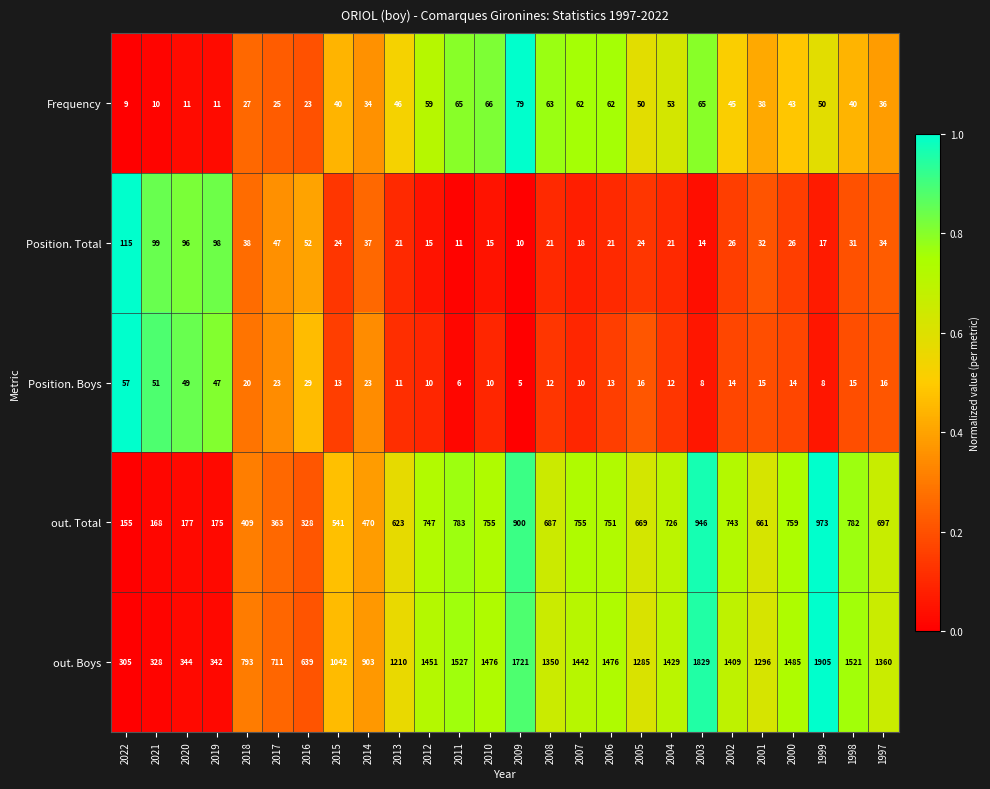

Which series has the largest range (max minus min)?

out. Boys